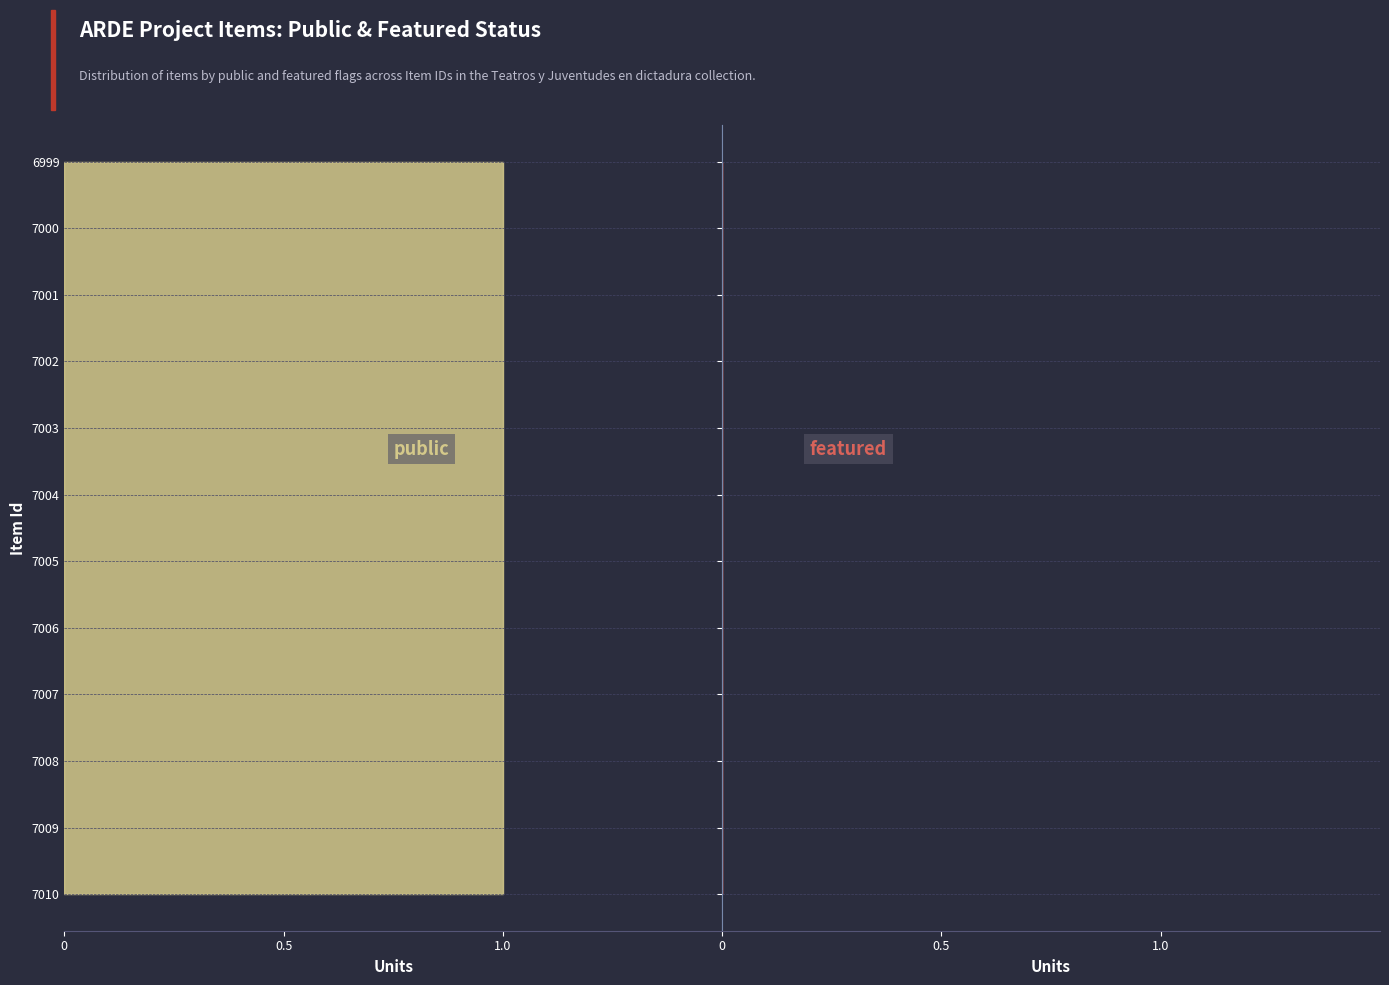

Reading right to left, list all the values displayed in this chart.

public: 1	1	1	1	1	1	1	1	1	1	1	1
featured: 0	0	0	0	0	0	0	0	0	0	0	0